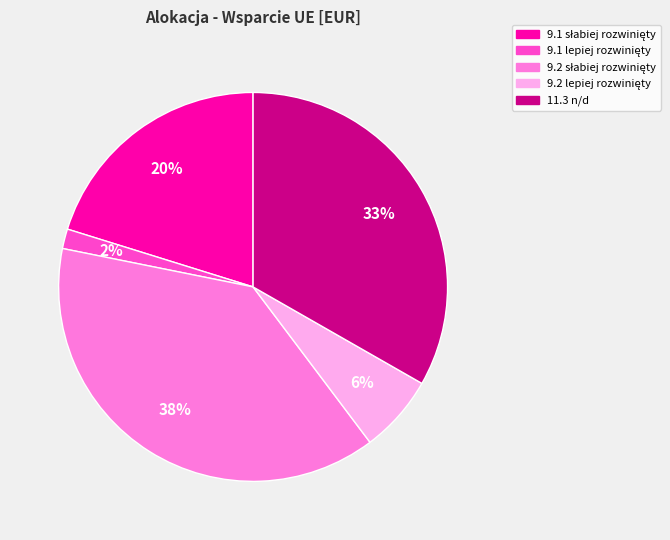

To the nearest percent, what is the average slice percentage?

20%